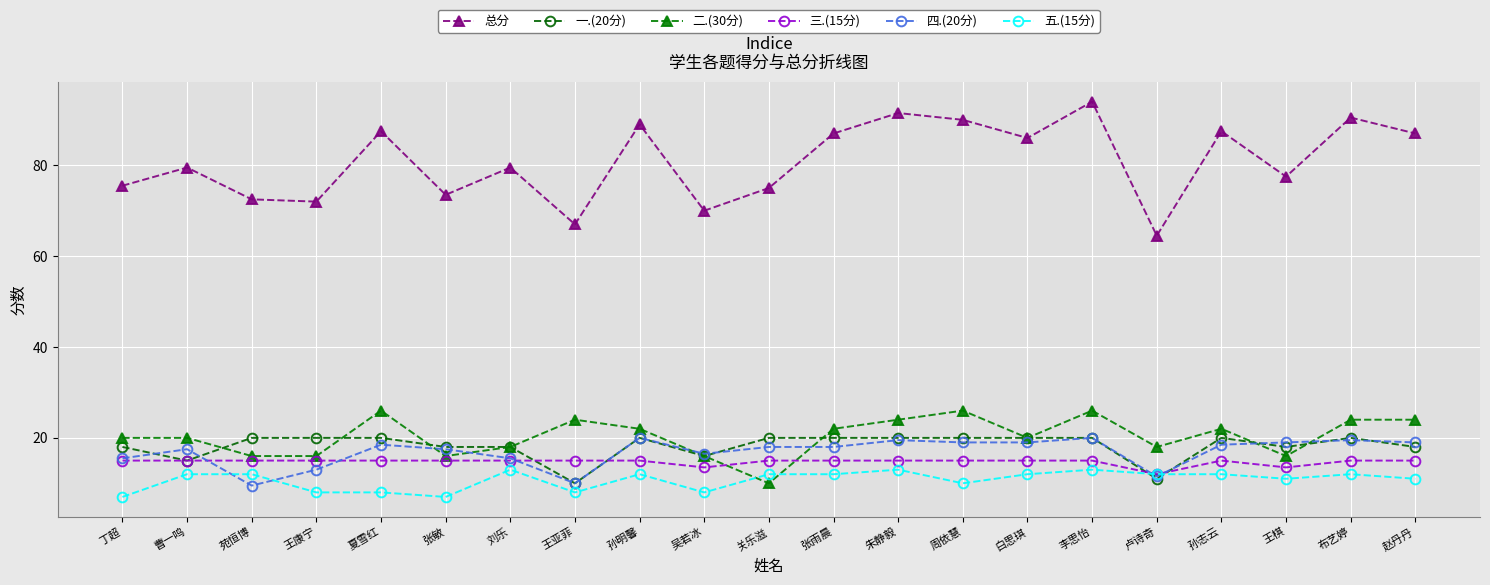

What is the maximum value shown in the chart?

94.0